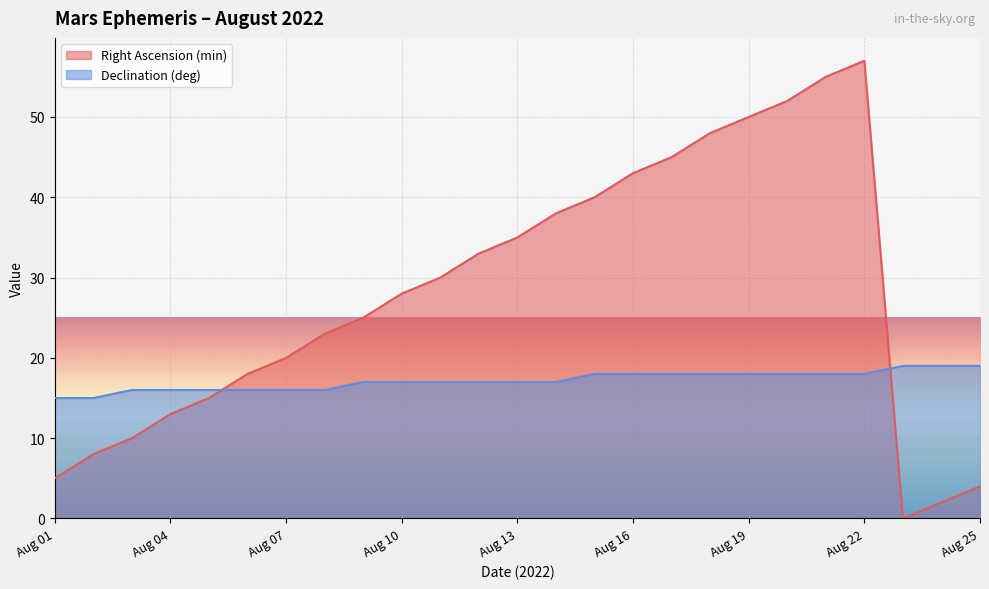

The Declination (deg) series shows 13 at Aug 22. True or false?

False